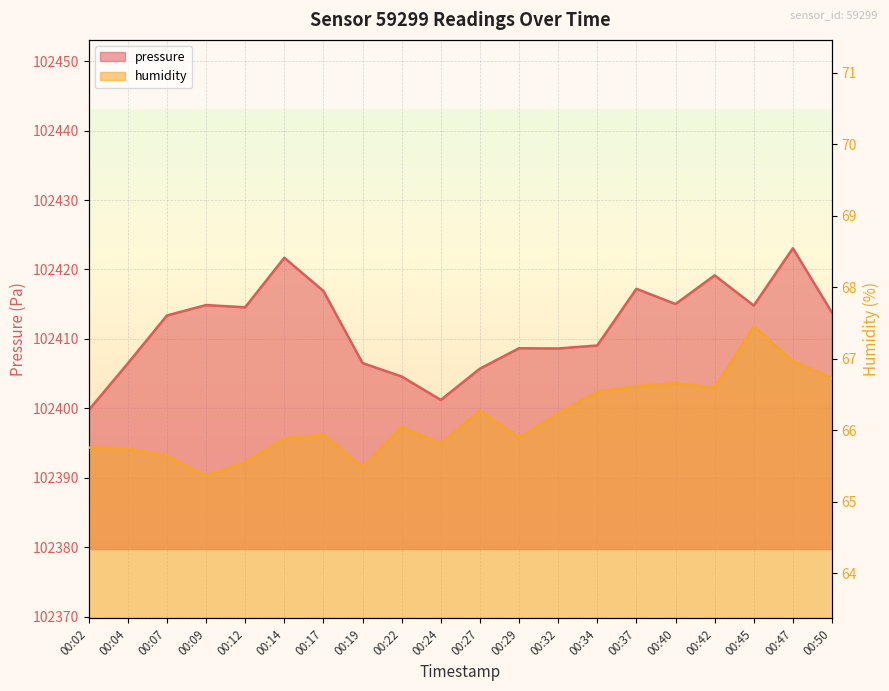

What is the sum of all humidity values?

1323.3